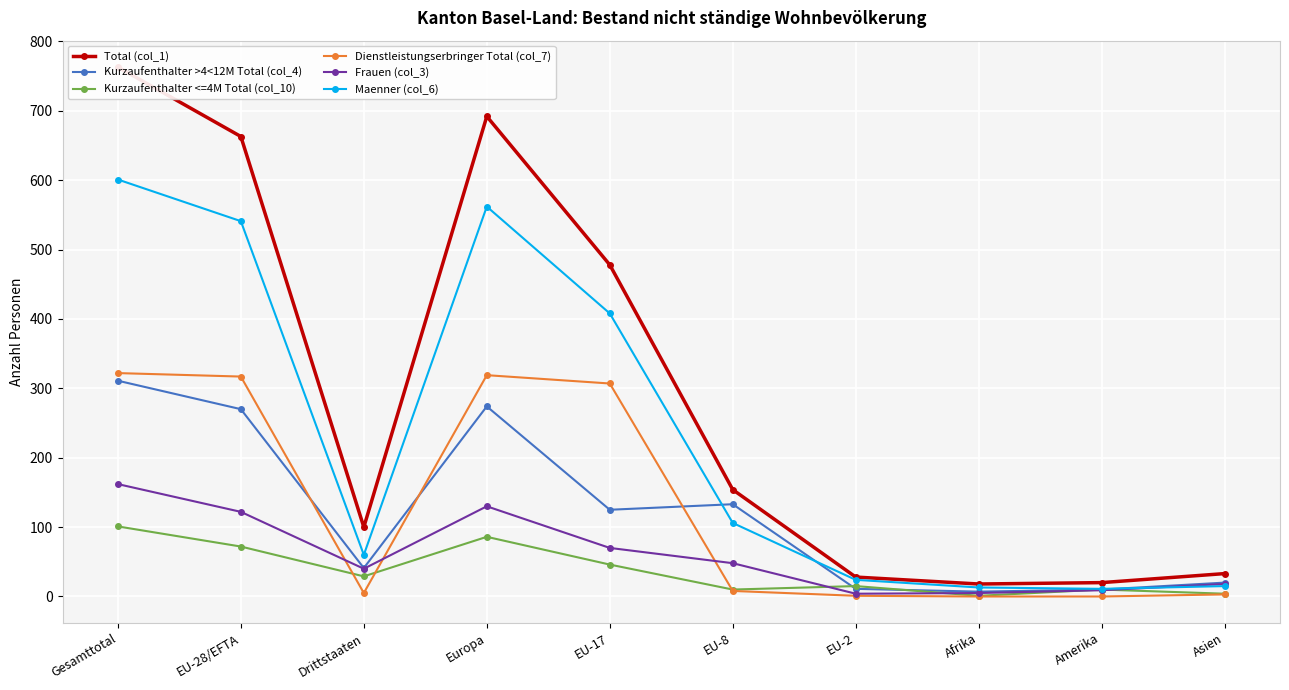

What is the lowest value of the Kurzaufenthalter <=4M Total (col_10) series?

1